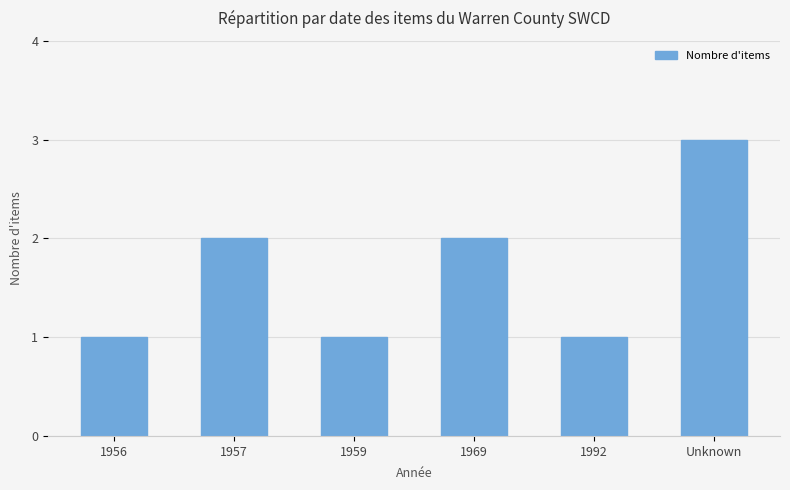

Reading left to right, what are all the values shown in this chart?

1956=1	1957=2	1959=1	1969=2	1992=1	Unknown=3